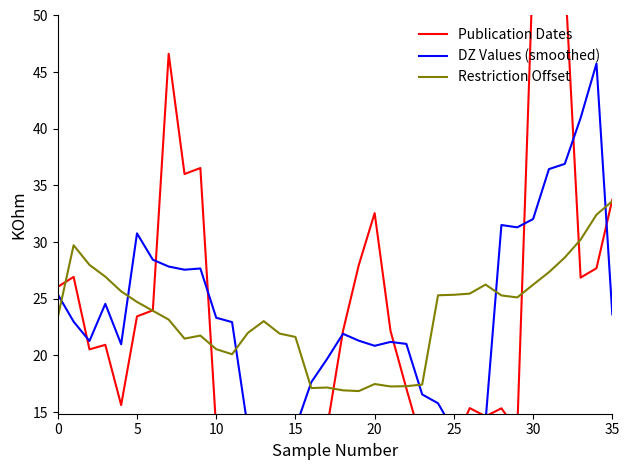

Which has a higher value, 26 or 24?

26